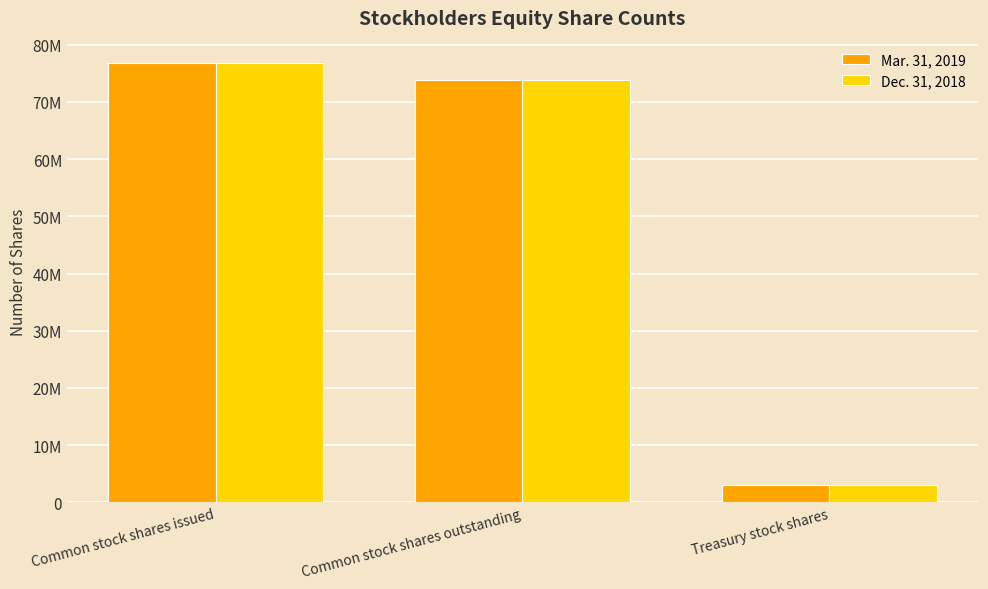

Which label corresponds to the largest value in the chart?

Common stock shares issued